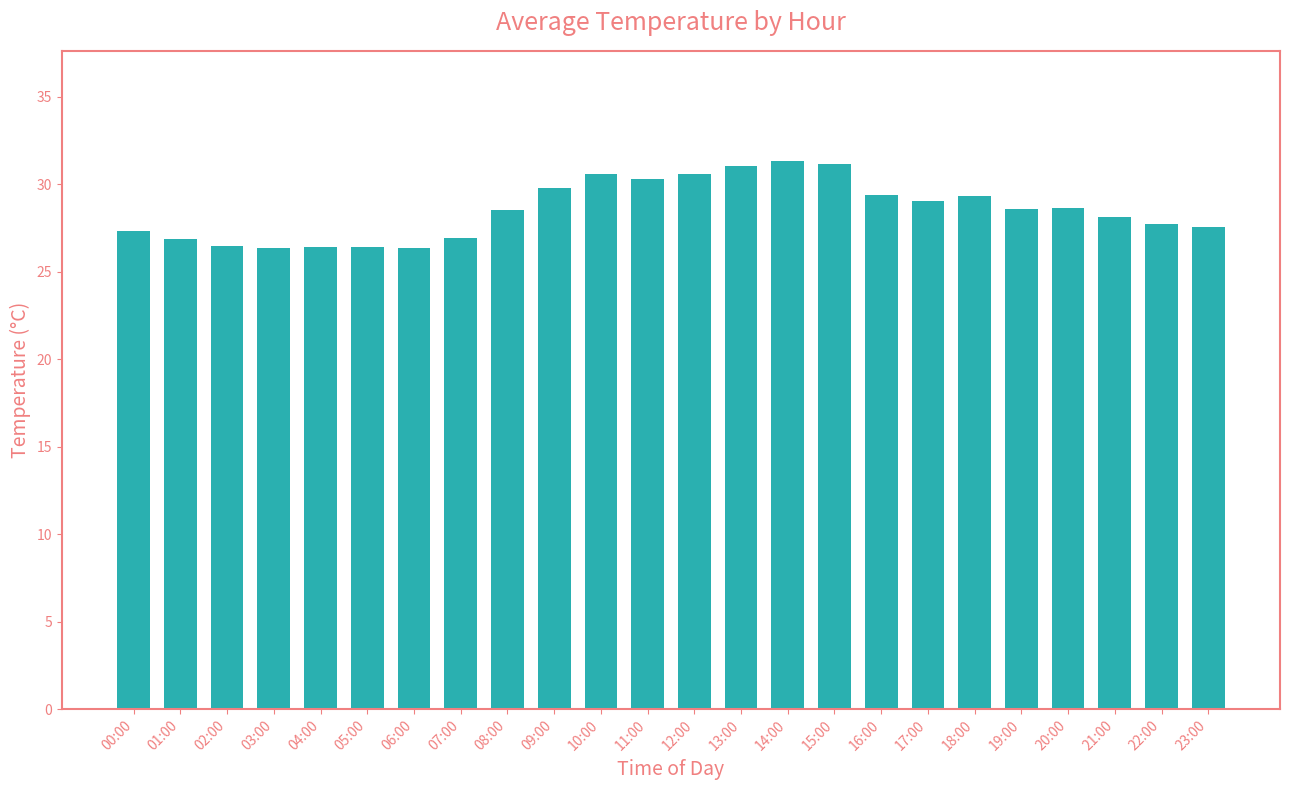

What position from the right is 22:00?

2